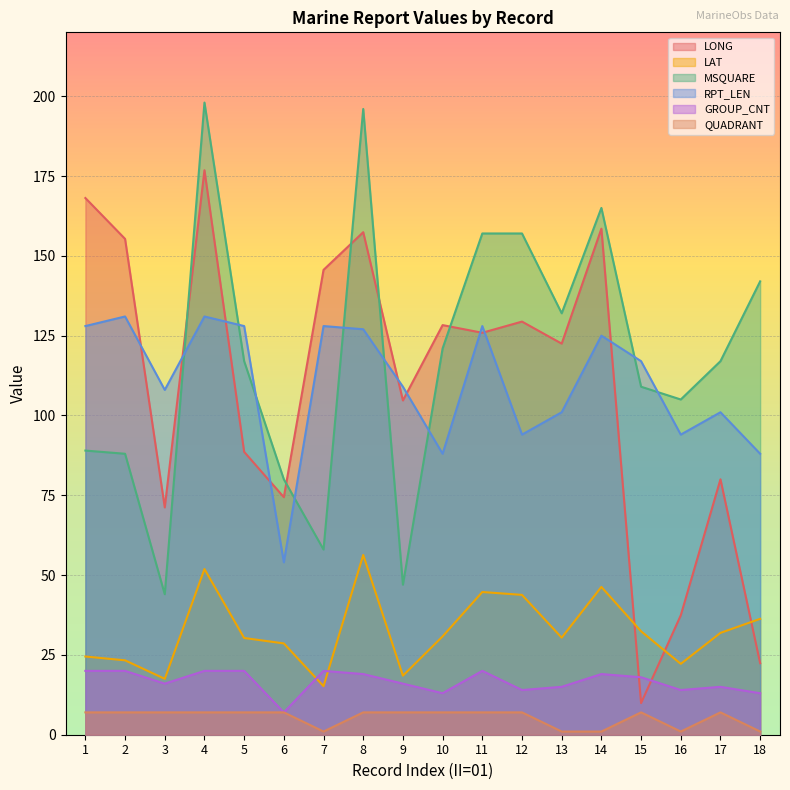

Which label corresponds to the smallest value in the chart?

7